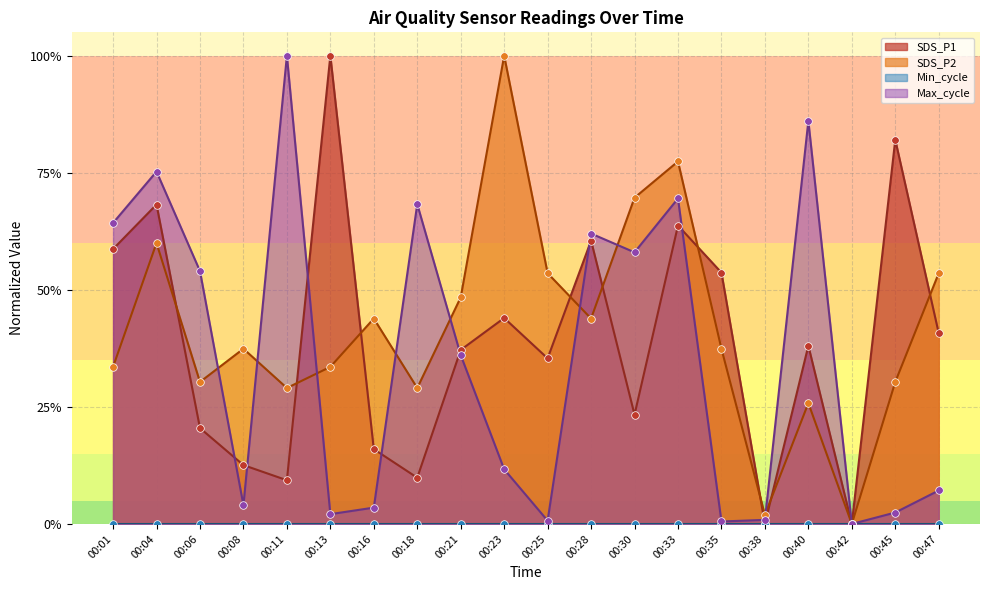

Which series reaches the minimum Y coordinate?

SDS_P1